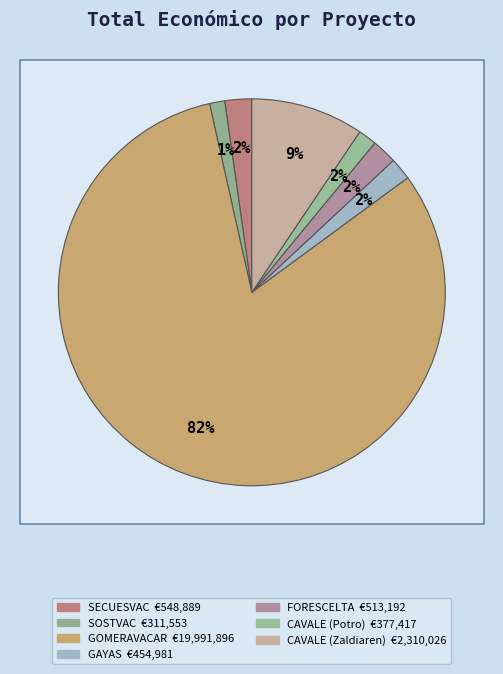

Is GOMERAVACAR the majority of the pie?

Yes